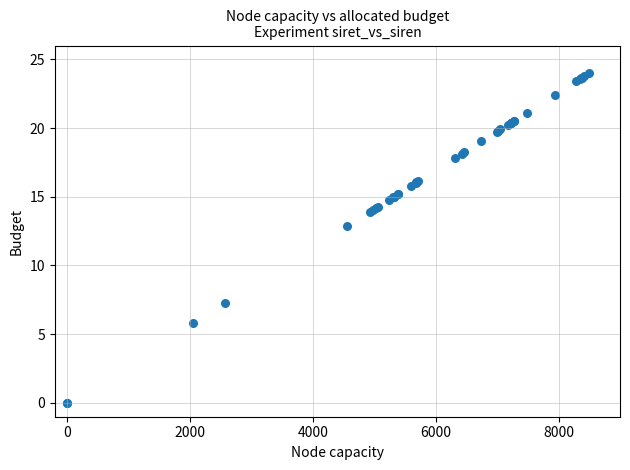

What Y value in the scatter plot is closest to 12?

12.9